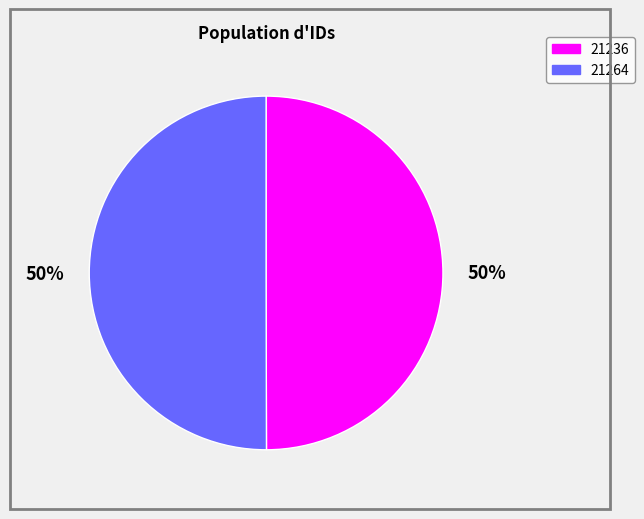

To the nearest percent, what percentage of the pie is 21236?

50%